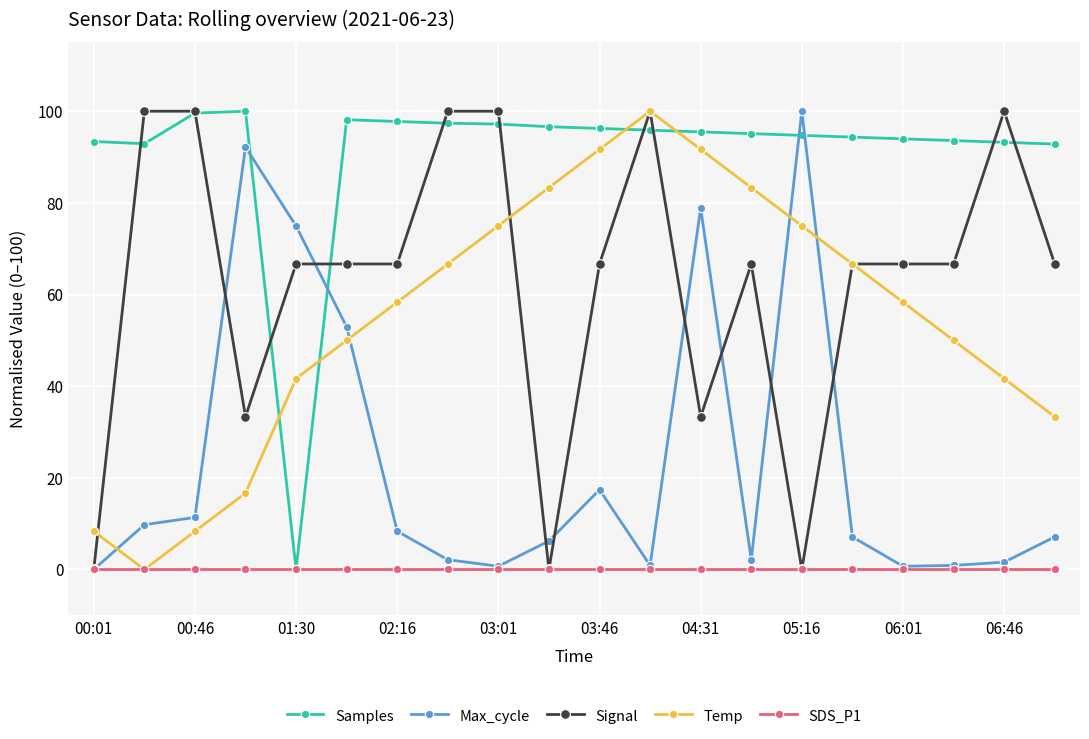

What are all the series names shown in the legend?

Samples, Max_cycle, Signal, Temp, SDS_P1